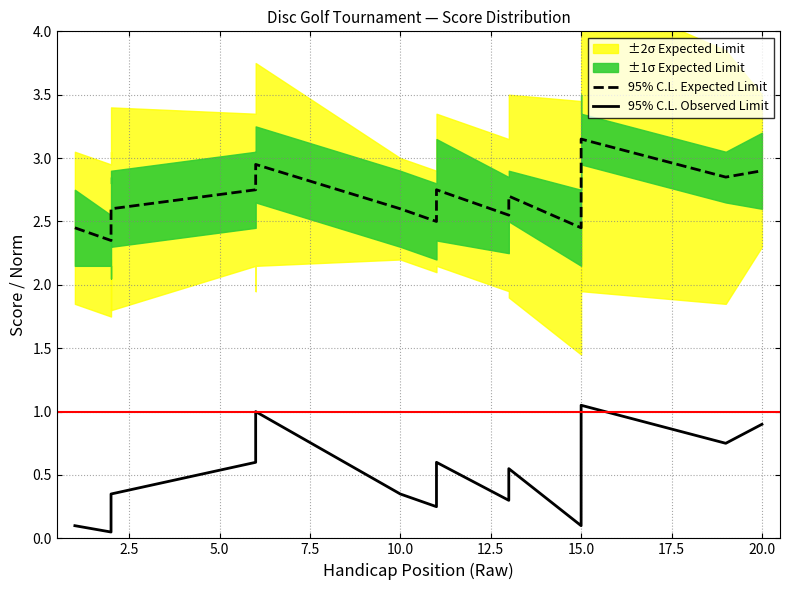

True or false: 95% C.L. Expected Limit and 95% C.L. Observed Limit intersect in this chart.

False